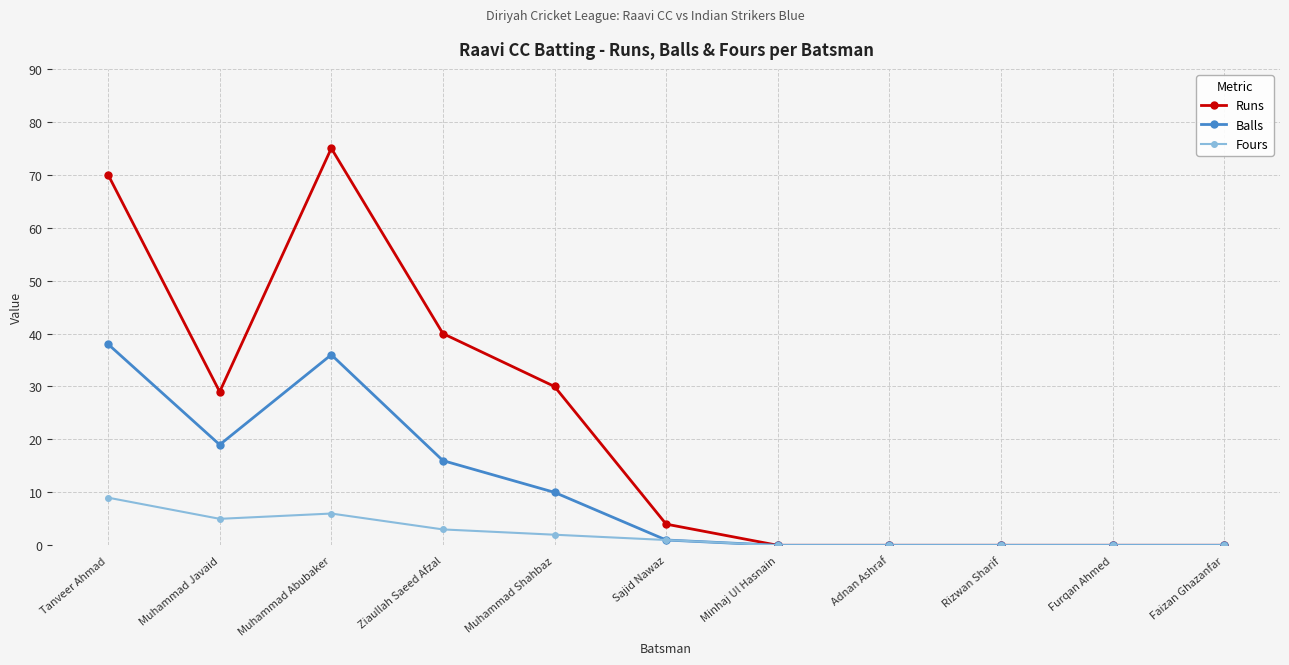

Which series has the largest range (max minus min)?

Runs